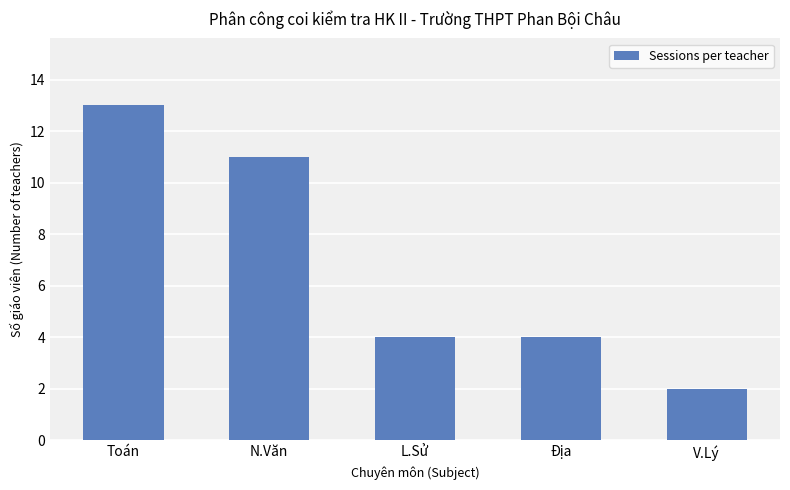

At which label does the data first exceed 4?

Toán